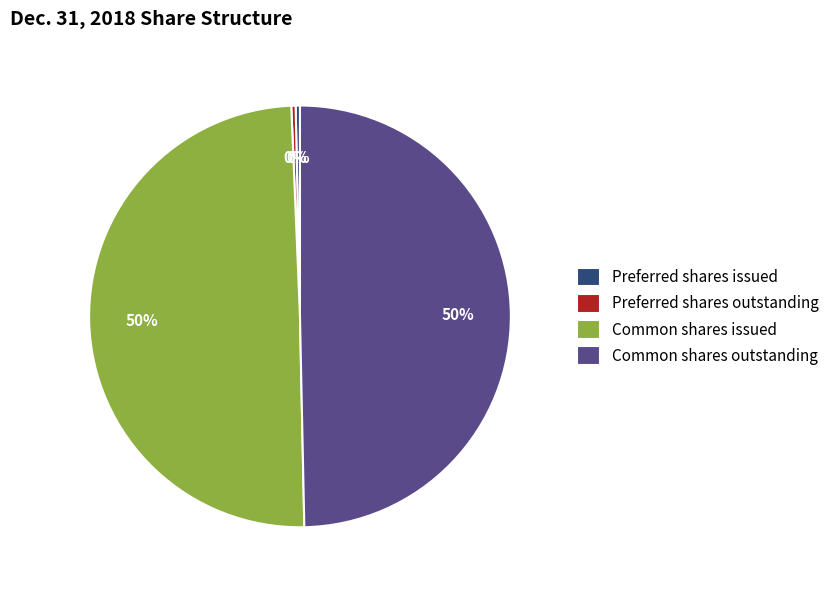

Is Preferred shares issued the majority of the pie?

No